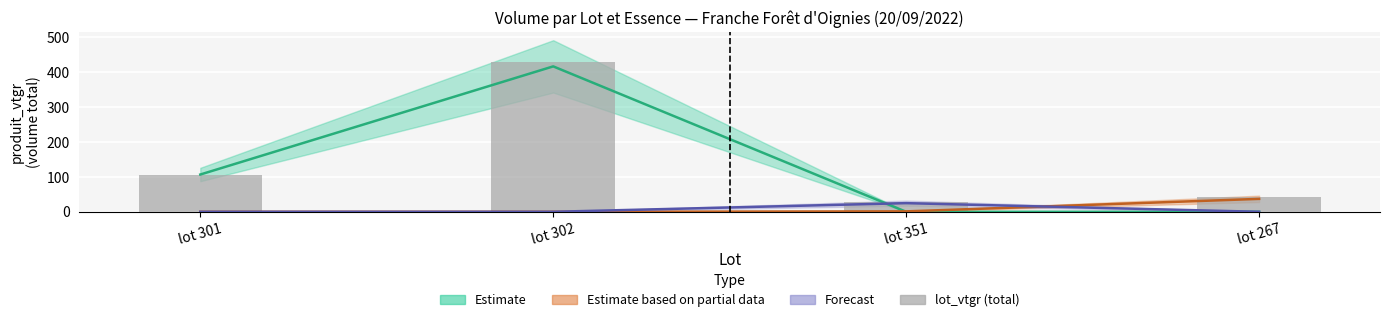

What is the value of the 4th bar from the left?

42.0